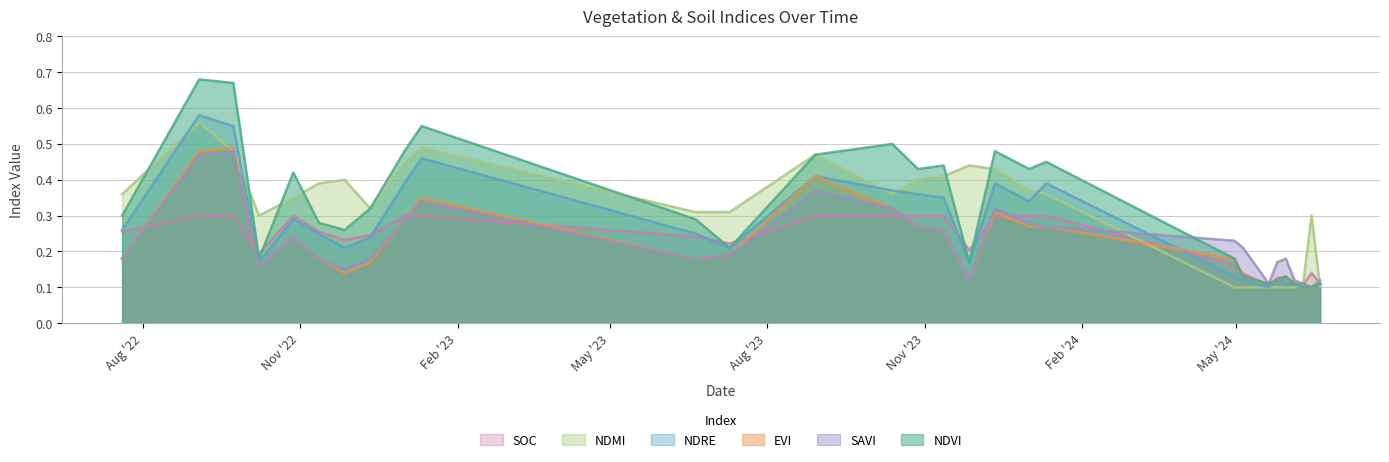

How many data points does each series have?

29